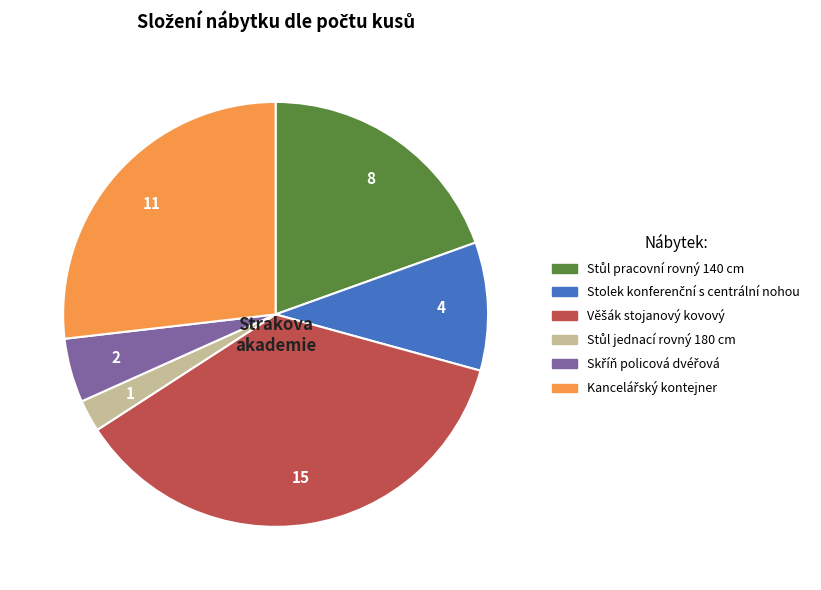

How many slices are in this pie chart?

6